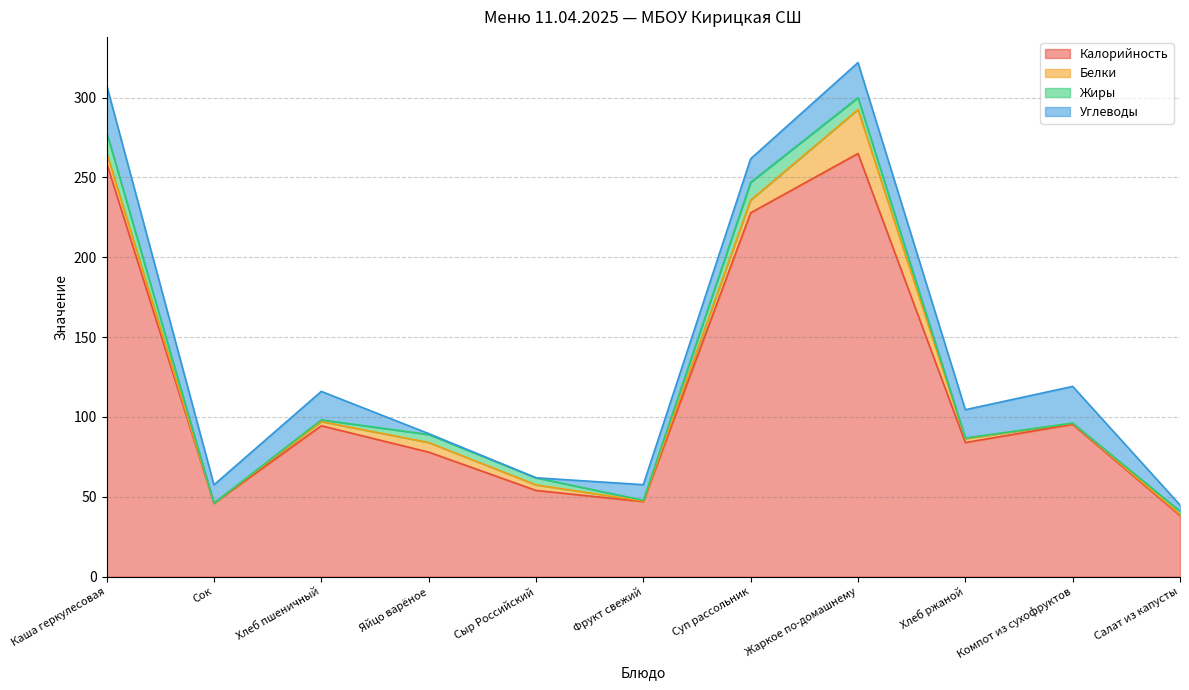

How many data points in Белки are above 2?

7